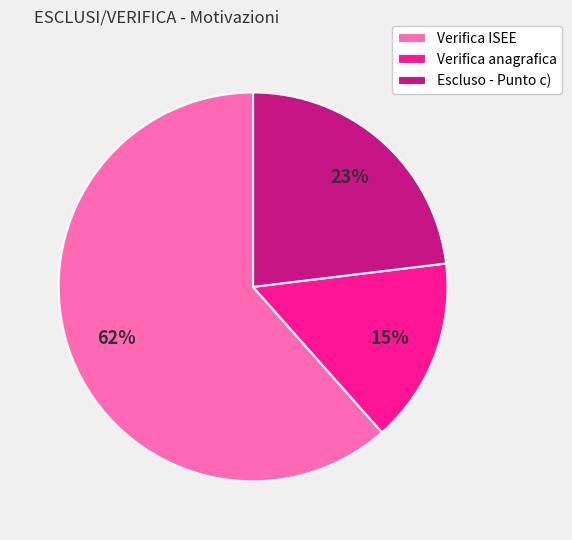

How many slices are in this pie chart?

3